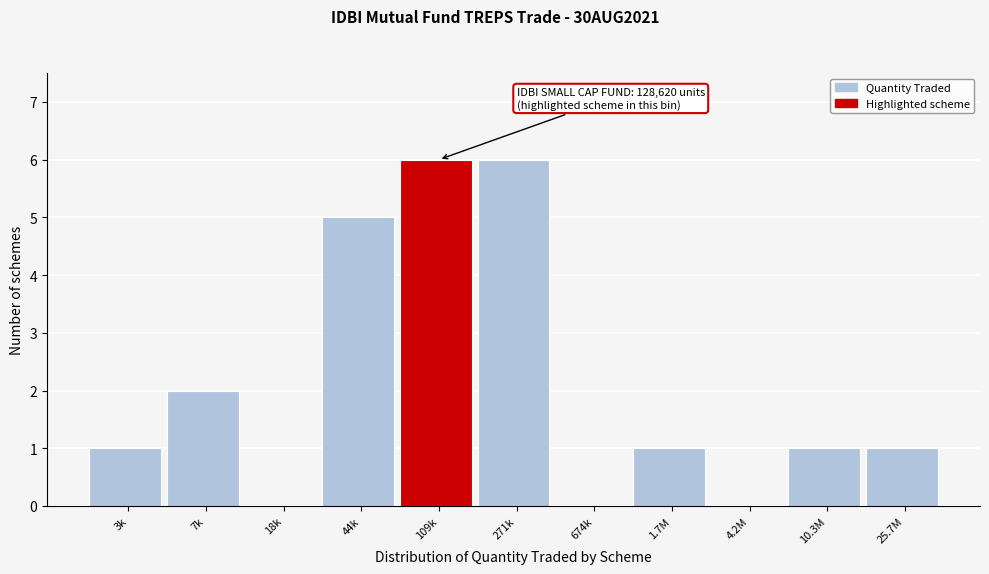

Reading left to right, transcribe all the data shown in this chart.

3k=1	7k=2	18k=0	44k=5	109k=6	271k=6	674k=0	1.7M=1	4.2M=0	10.3M=1	25.7M=1